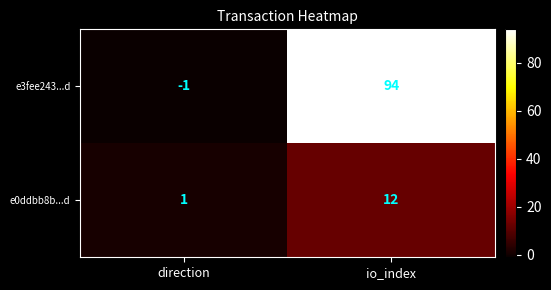

How many categories are shown in the chart?

2